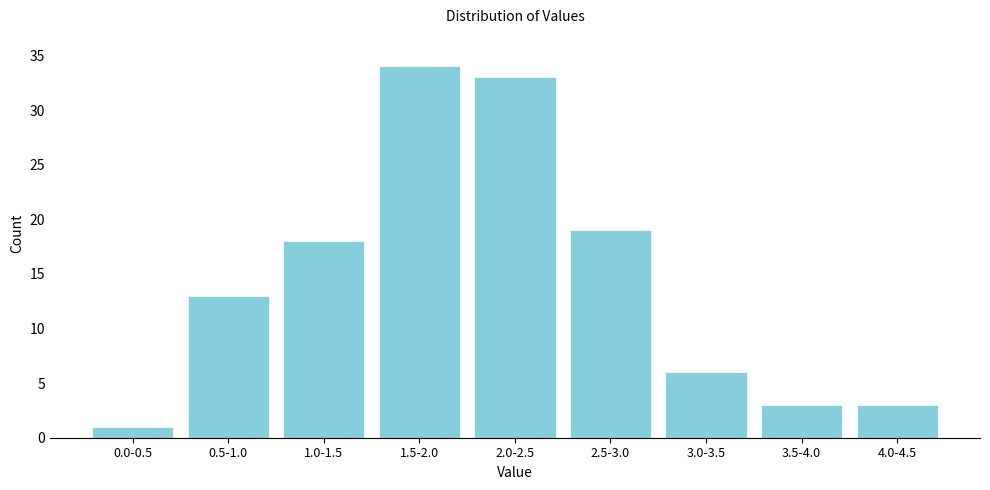

Reading right to left, transcribe all the data shown in this chart.

4.0-4.5=3	3.5-4.0=3	3.0-3.5=6	2.5-3.0=19	2.0-2.5=33	1.5-2.0=34	1.0-1.5=18	0.5-1.0=13	0.0-0.5=1